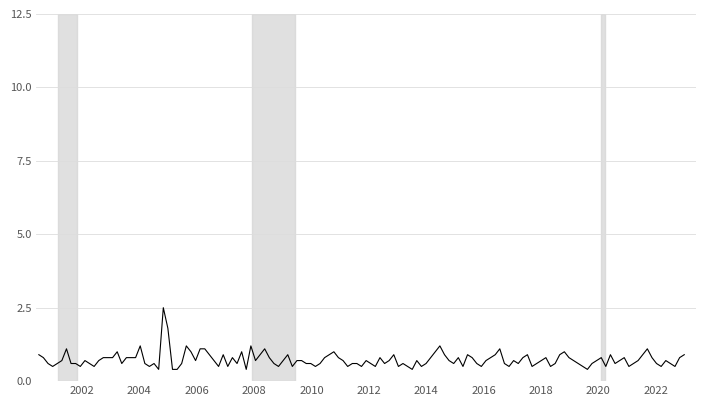

What is the maximum value shown in the chart?

2.5